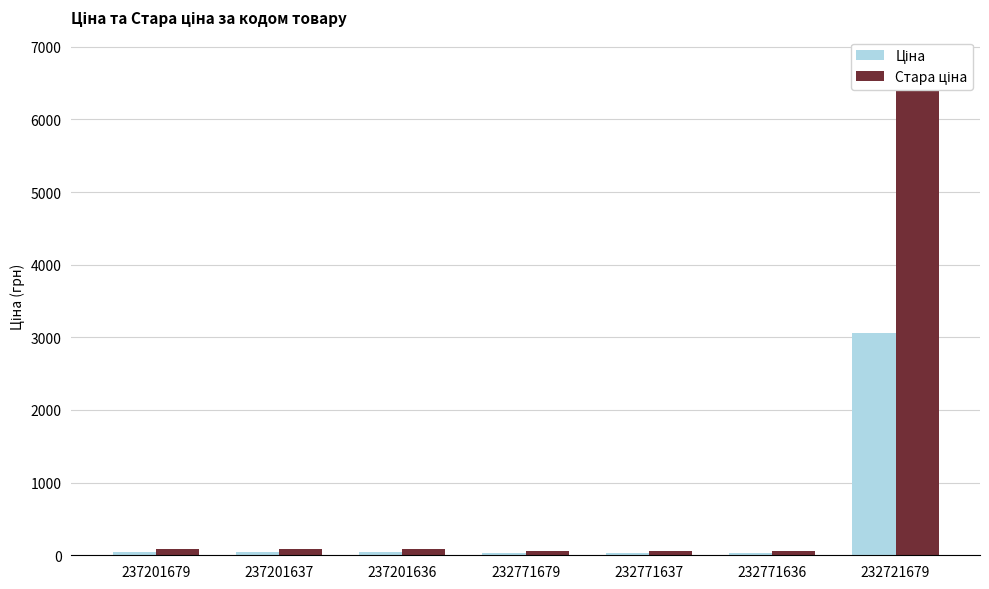

What is the value of the Стара ціна bar at the 1st from the left?

91.3